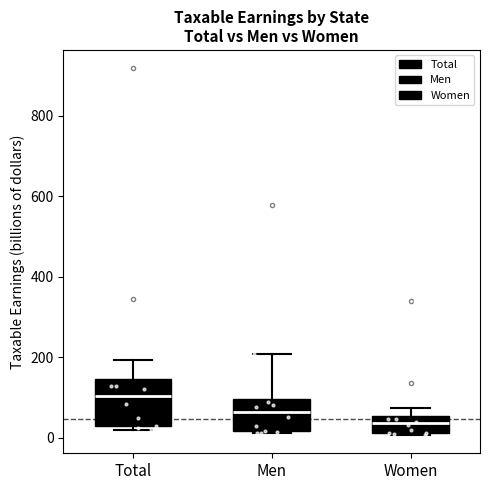

Reading left to right, read every box against the y-axis: the position of its median line, the range the box covers, and the ends of its whiskers. The values are not printed on the chart, so give them approximately, as read against the axis.

Total: median 100, box 20 to 140, whiskers 20 (just below the box's lower edge) to 200
Men: median 60, box 20 to 100, whiskers 20 to 200
Women: median 40, box 20 to 60, whiskers 0 to 80